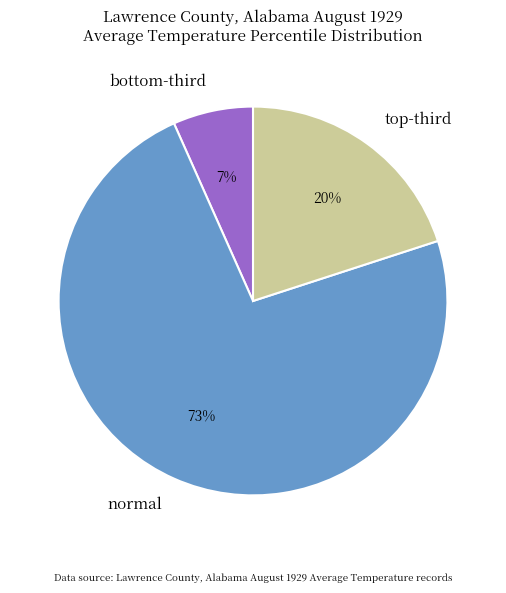

Rank the categories by value from lowest to highest.

bottom-third, top-third, normal